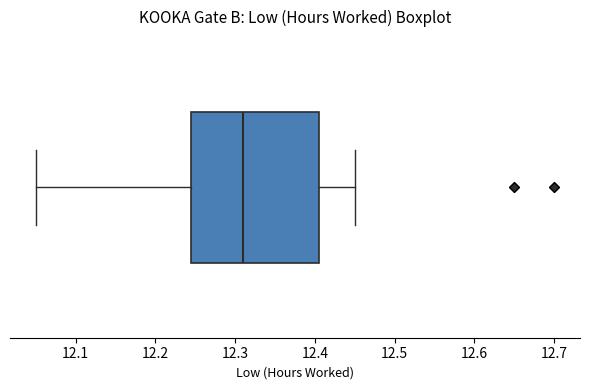

Where does the right whisker of the box end on the x-axis? The values are not printed on the chart, so give them approximately, as read against the axis.

12.45